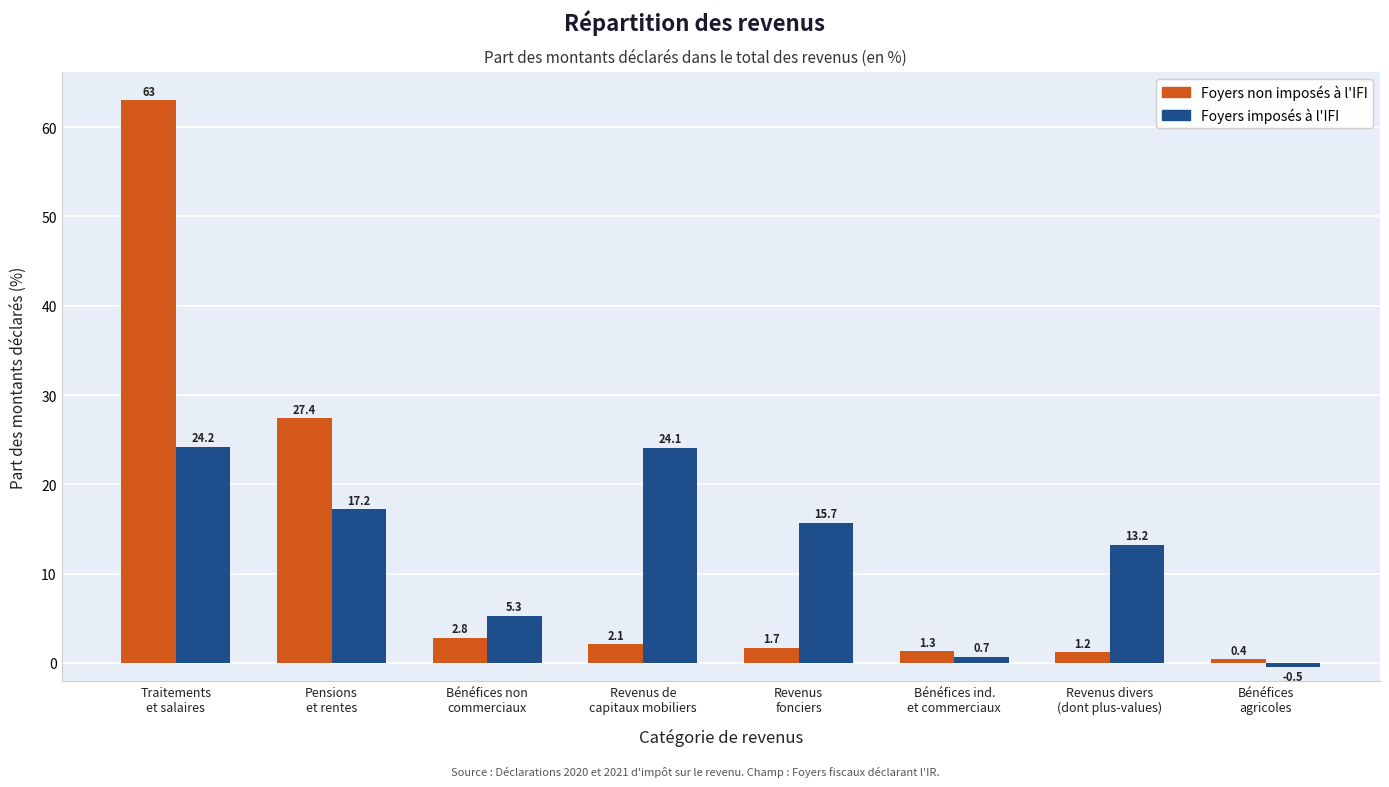

List the labels in order of Foyers non imposés à l'IFI value, smallest first.

Bénéfices
agricoles, Revenus divers
(dont plus-values), Bénéfices ind.
et commerciaux, Revenus
fonciers, Revenus de
capitaux mobiliers, Bénéfices non
commerciaux, Pensions
et rentes, Traitements
et salaires